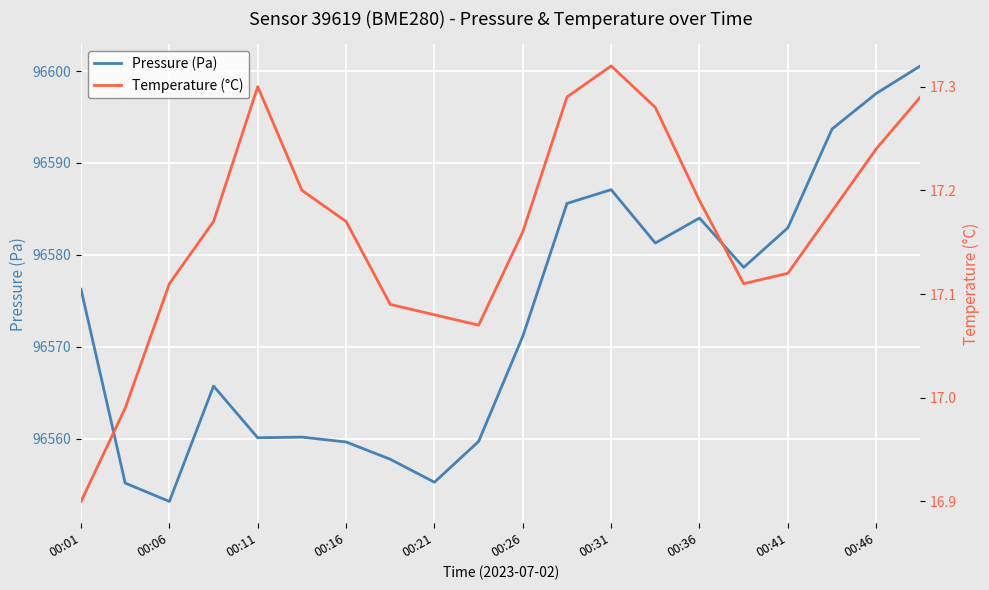

What is the sum of the Pressure (Pa) values at 13 and 17?

193175.0